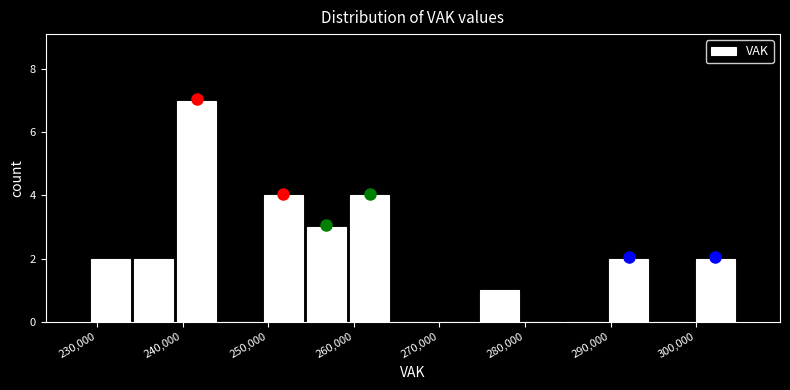

Which range on the x-axis has the tallest bar?

239000 to 244000